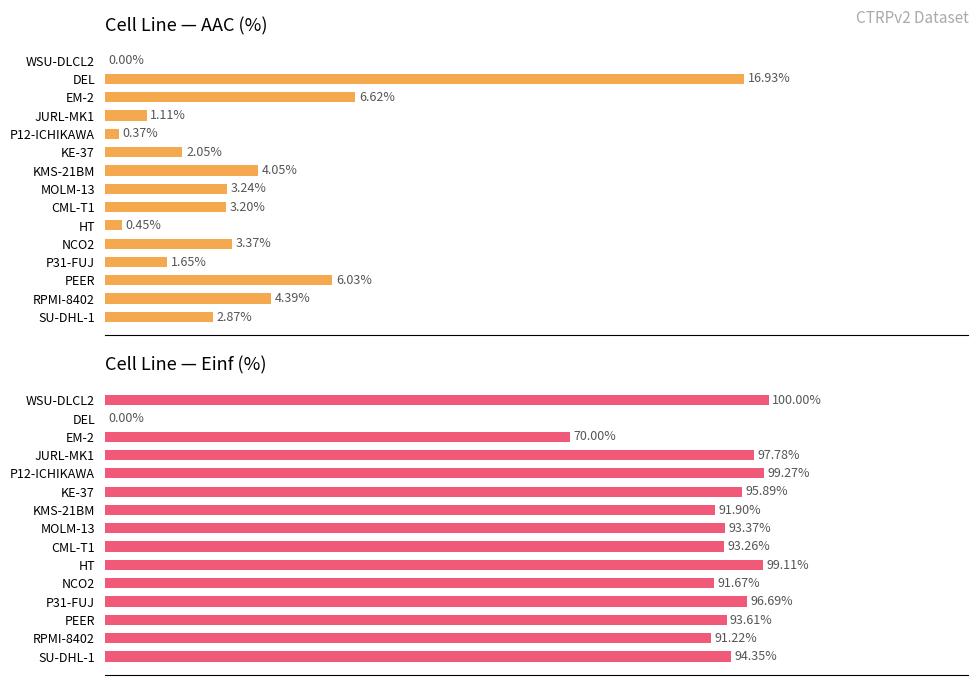

True or false: AAC (%) has a value of 0.4 at P12-ICHIKAWA.

True